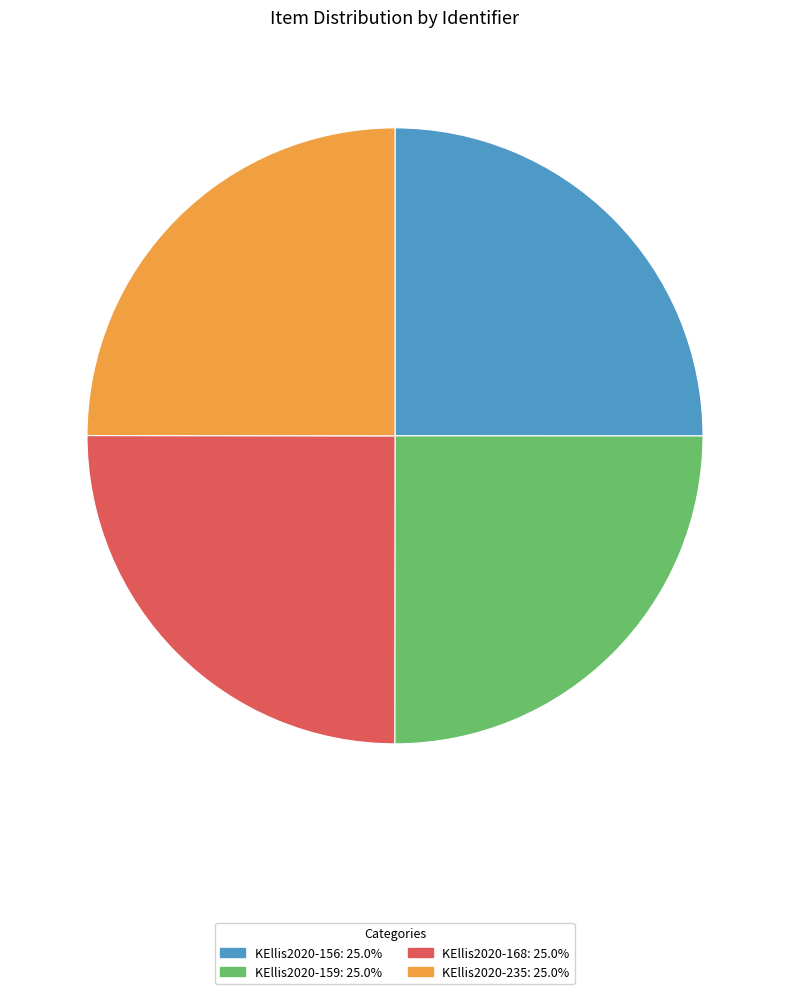

Does KEllis2020-168: 25.0% represent more than half of the total?

No